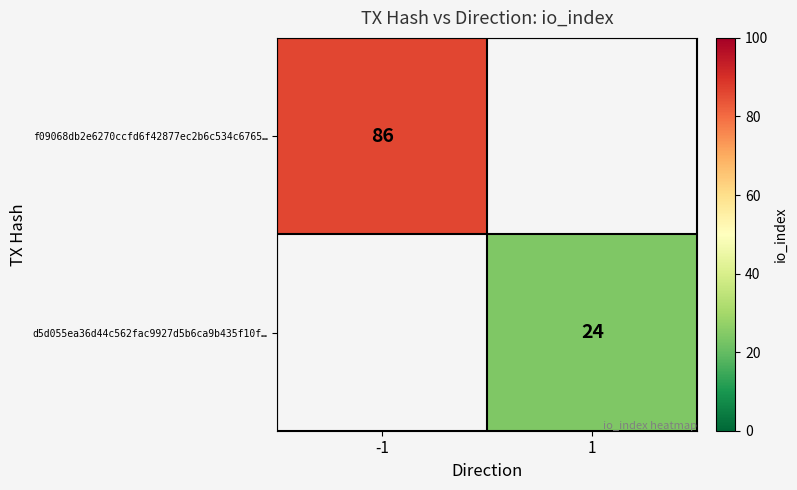

True or false: d5d055ea36d44c562fac9927d5b6ca9b435f10f… has a value of 24 at 1.

True